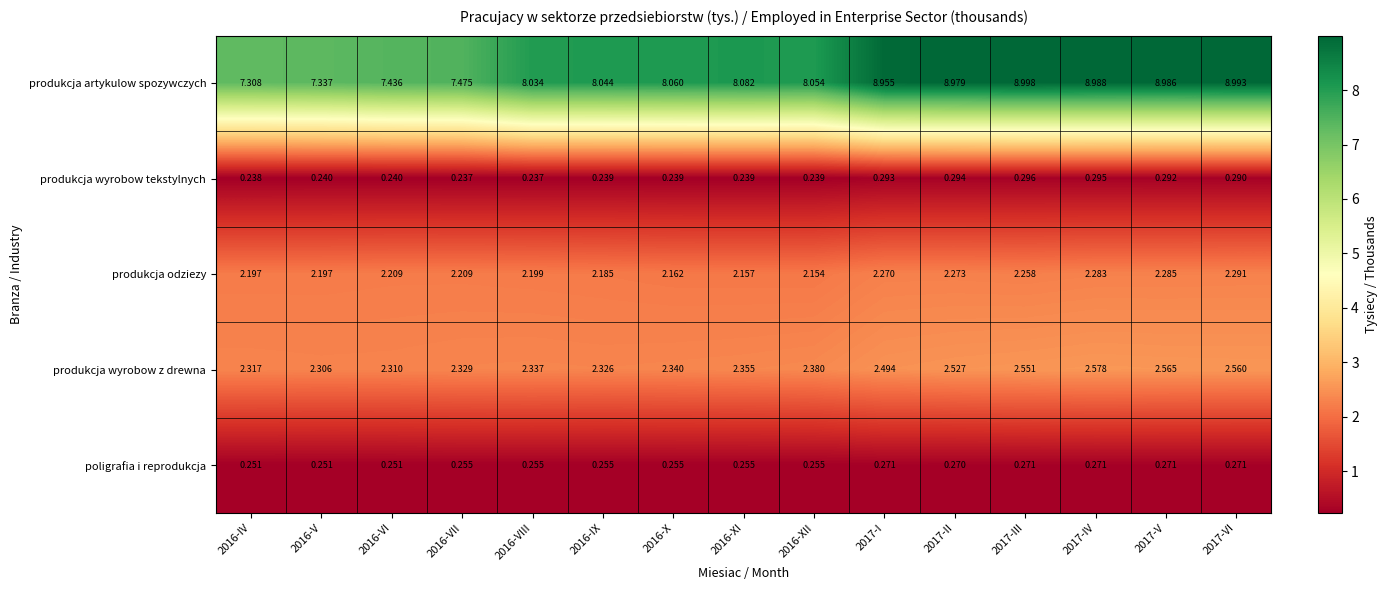

Which series has the widest spread of values?

produkcja artykulow spozywczych